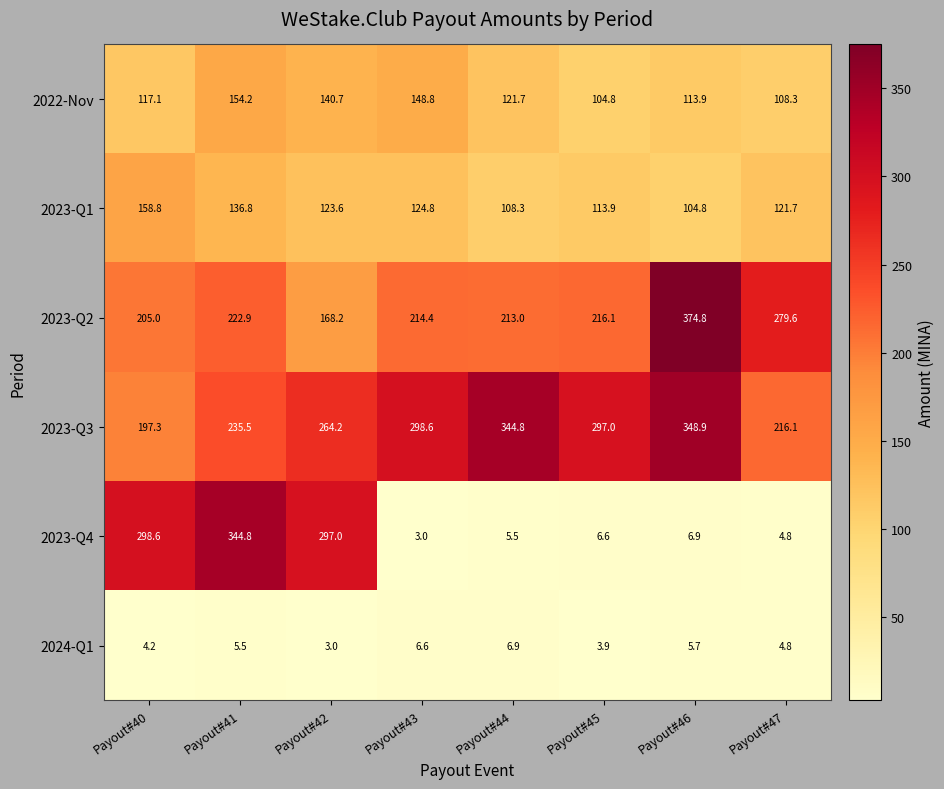

List the series in order of their peak value, lowest first.

2024-Q1, 2022-Nov, 2023-Q1, 2023-Q4, 2023-Q3, 2023-Q2